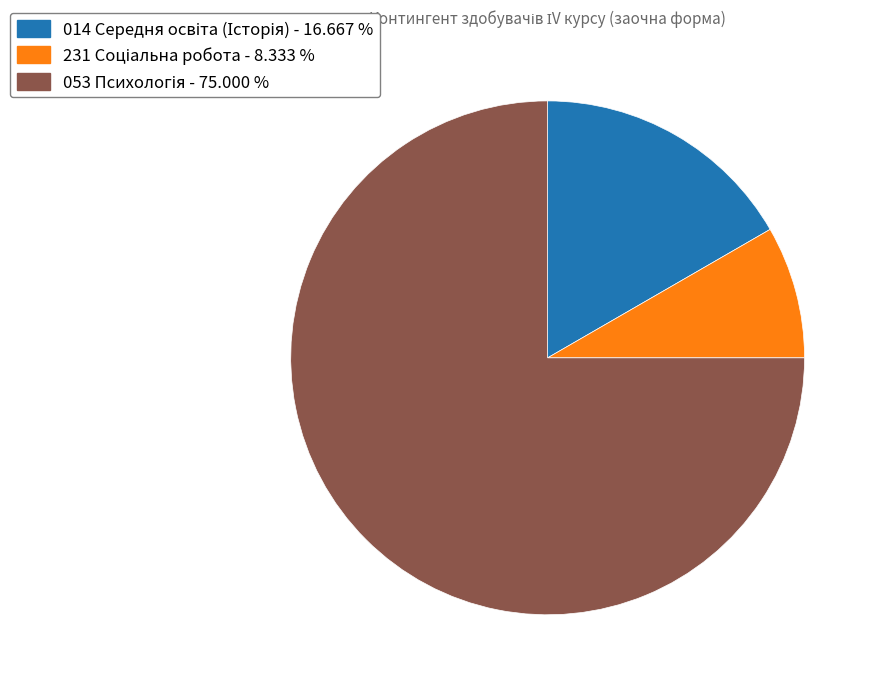

Is there any slice that represents more than half of the pie?

Yes